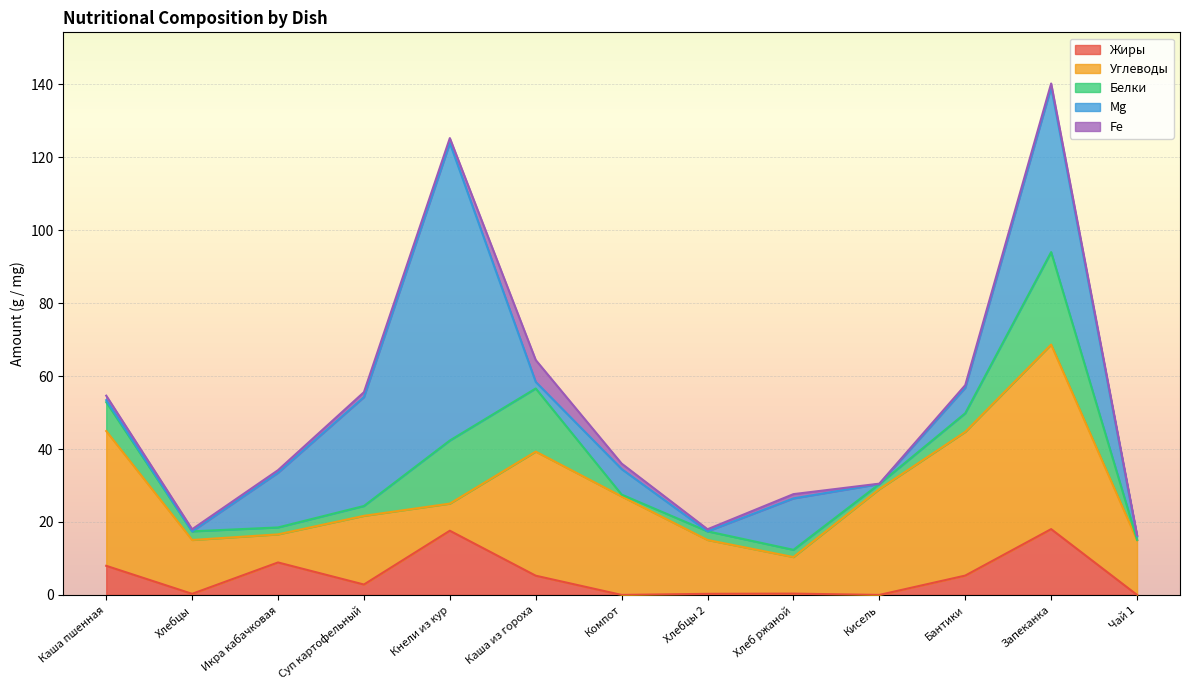

Is the value of Белки at Хлебцы greater than the value of Fe at Запеканка?

Yes